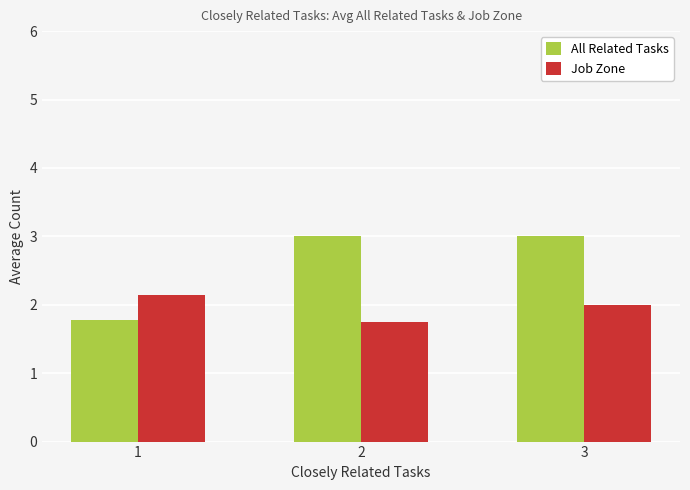

List the labels in order of Job Zone value, largest first.

1, 3, 2